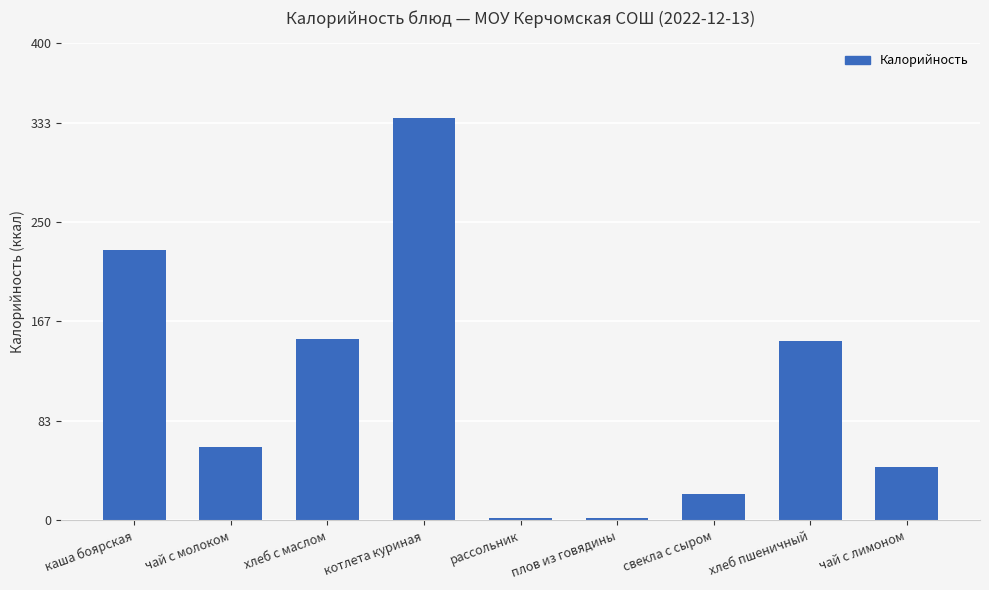

How many bars are there in total?

9